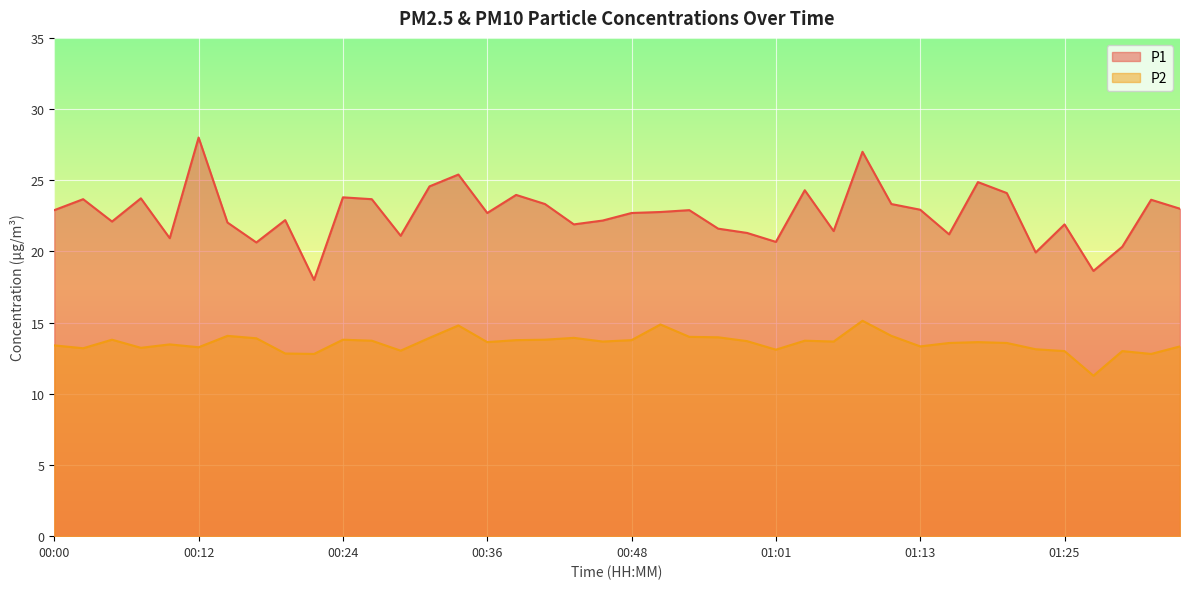

Which series has the largest total across all categories?

P1